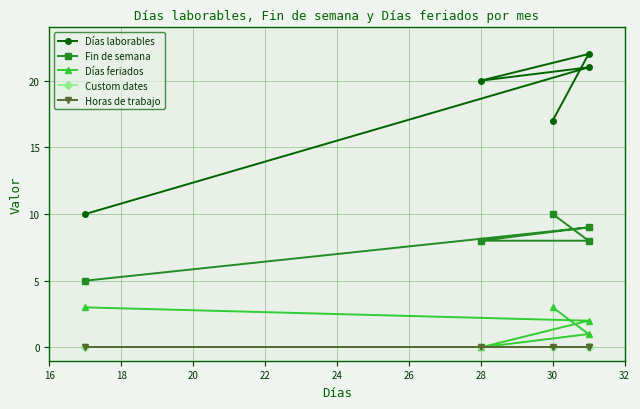

Rank the series at 22 from lowest to highest value.

Custom dates, Horas de trabajo, Días feriados, Fin de semana, Días laborables